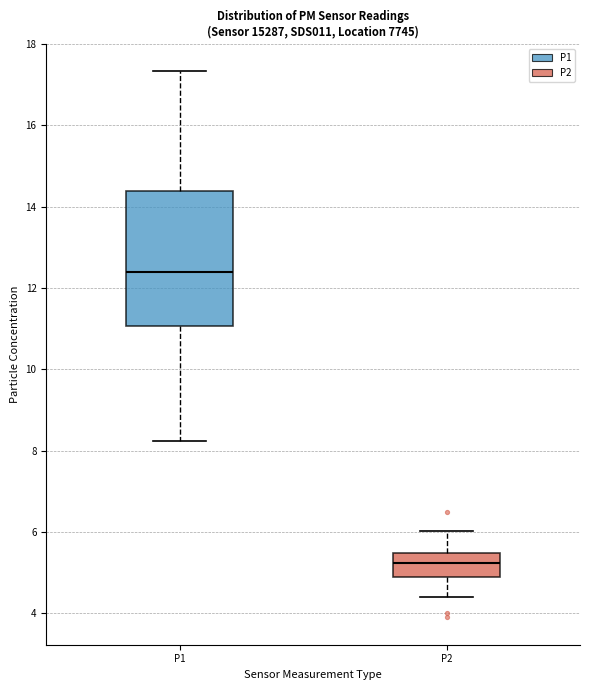

Reading left to right, transcribe this box plot: for each box, give where its median line is, the range the box spans, and where its two whiskers end, as read against the y-axis. The values are not printed on the chart, so give them approximately, as read against the axis.

P1: median 12.4, box 11.0 to 14.4, whiskers 8.2 to 17.4
P2: median 5.2, box 4.8 to 5.4, whiskers 4.4 to 6.0